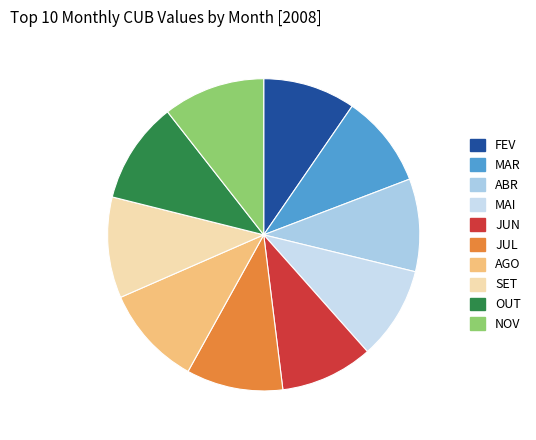

Does MAR account for over 50% of the chart?

No